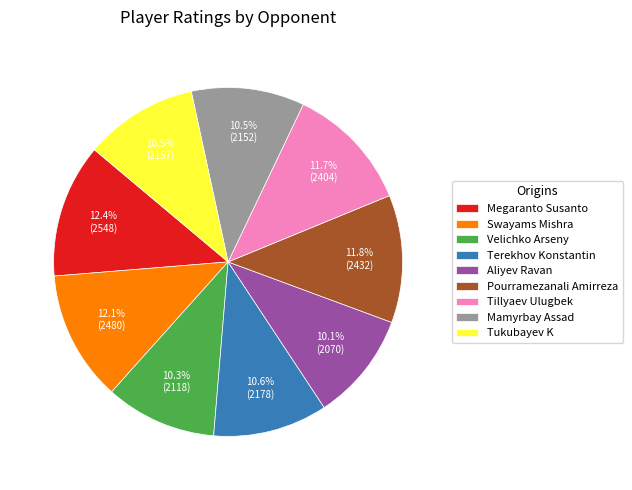

What portion of the pie excludes Velichko Arseny?

89.7%